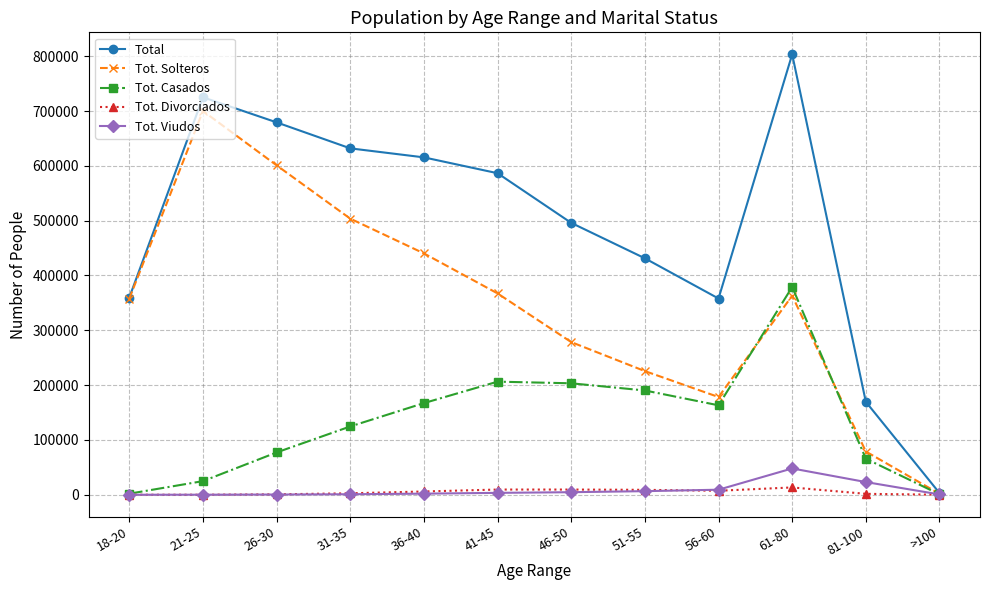

List the series in order of their peak value, highest first.

Total, Tot. Solteros, Tot. Casados, Tot. Viudos, Tot. Divorciados